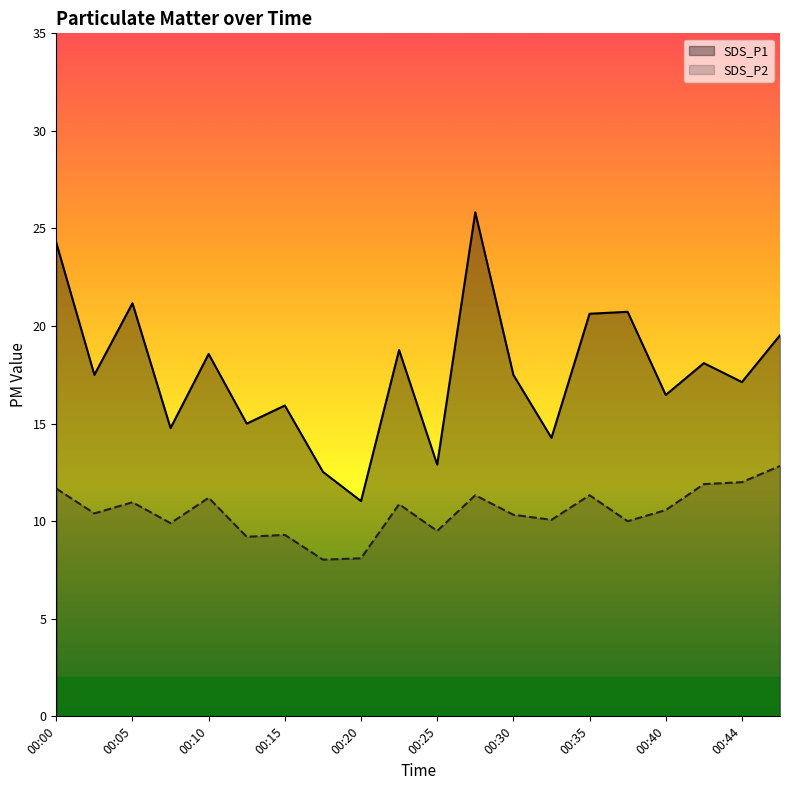

True or false: SDS_P1 and SDS_P2 cross at least once.

False